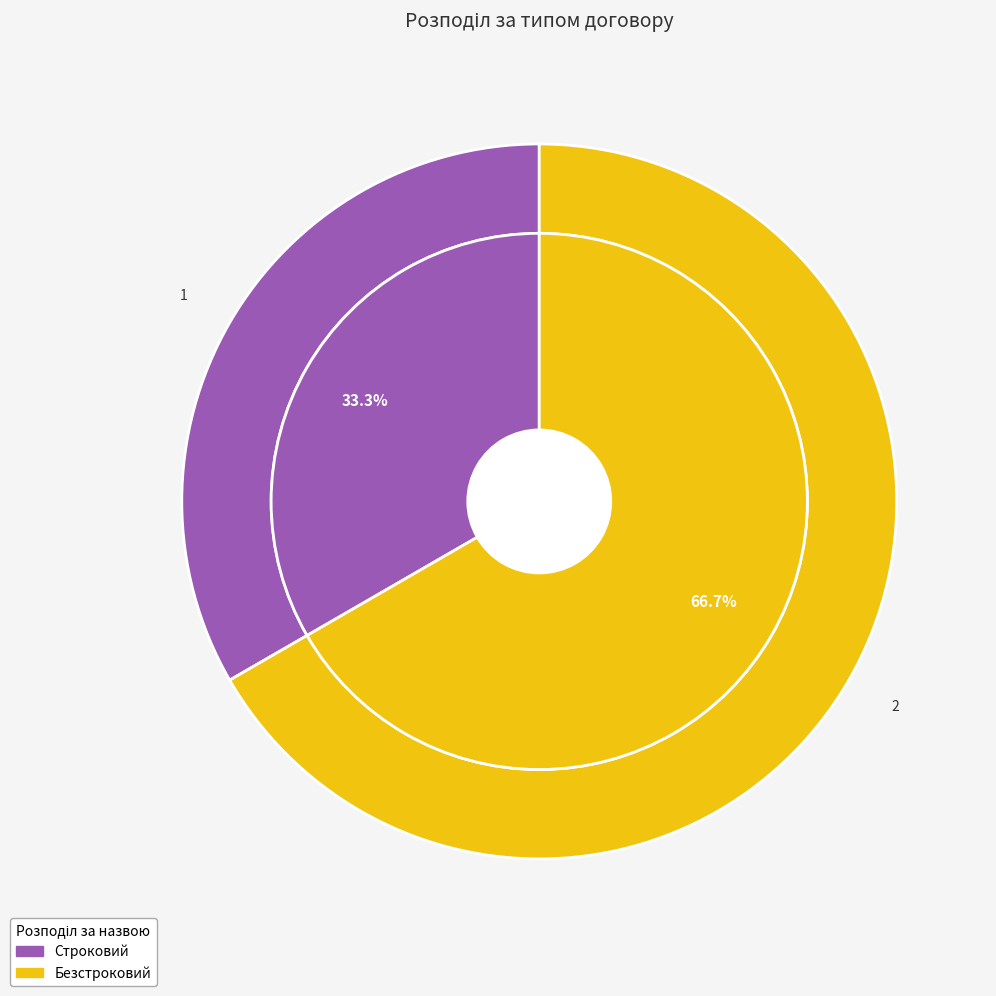

Rank the categories by value from highest to lowest.

Безстроковий, Строковий